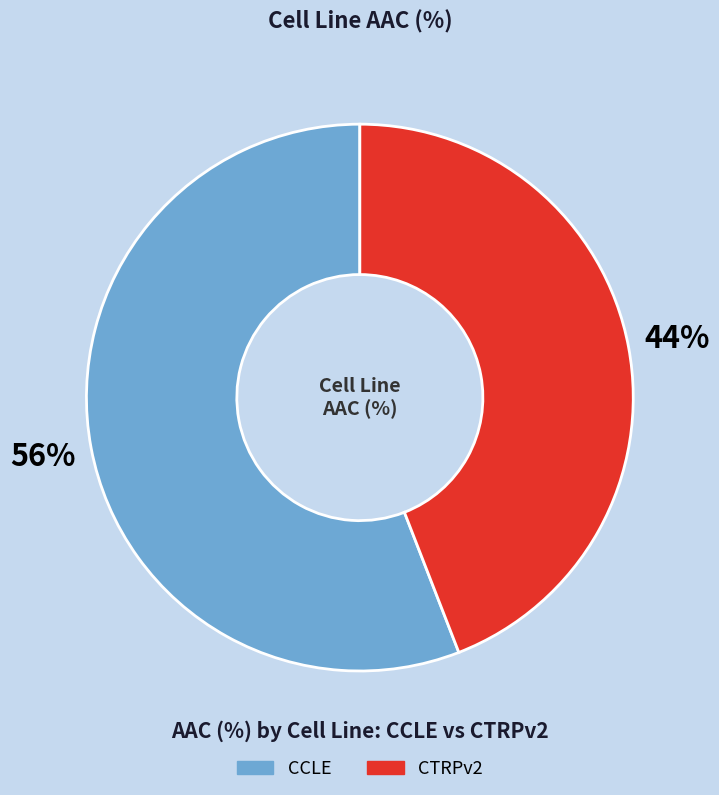

Which category has the biggest portion of the pie?

CCLE